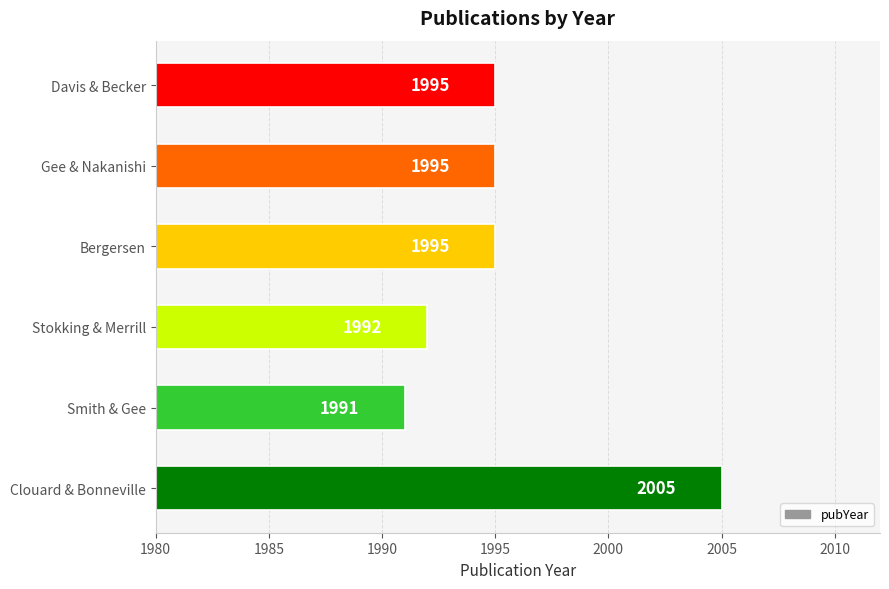

How many series are shown in this chart?

1